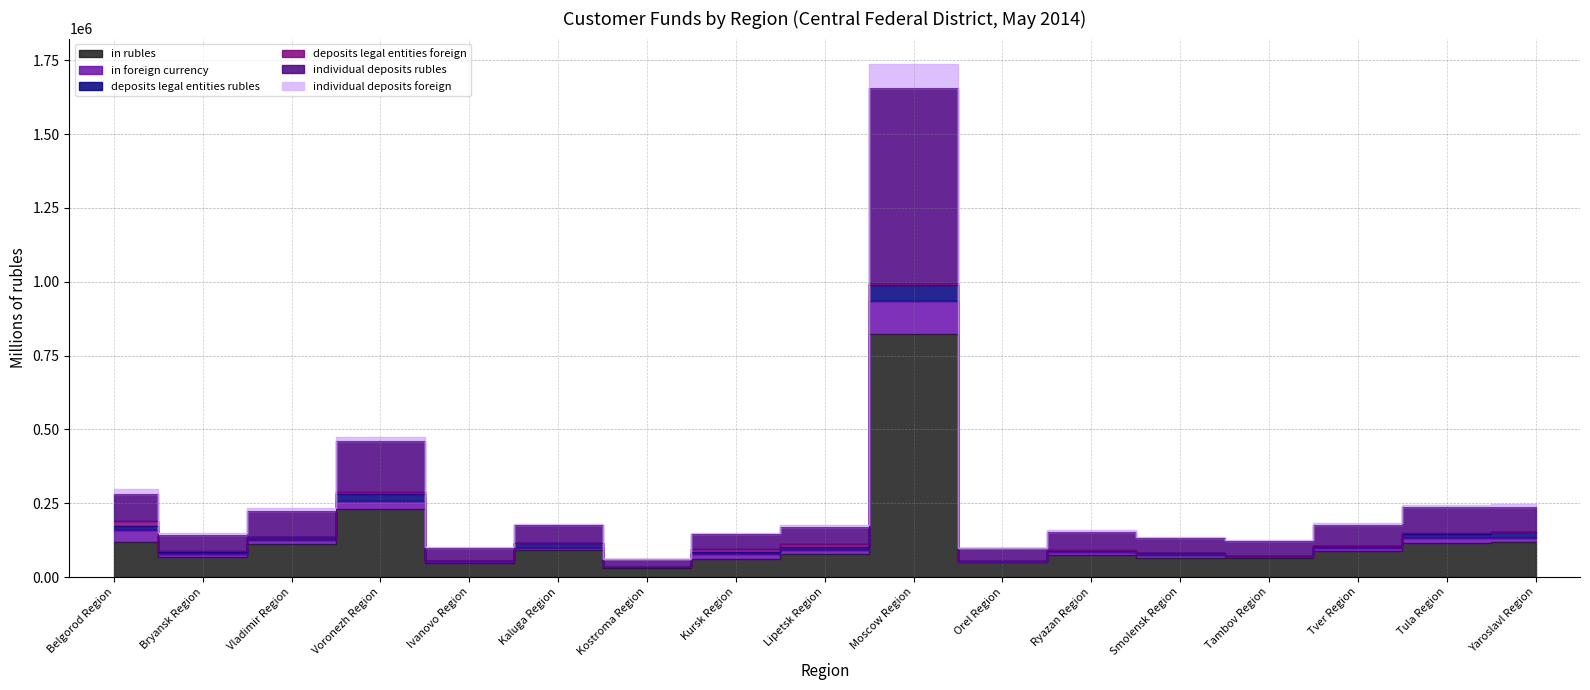

How many categories are shown in the chart?

17